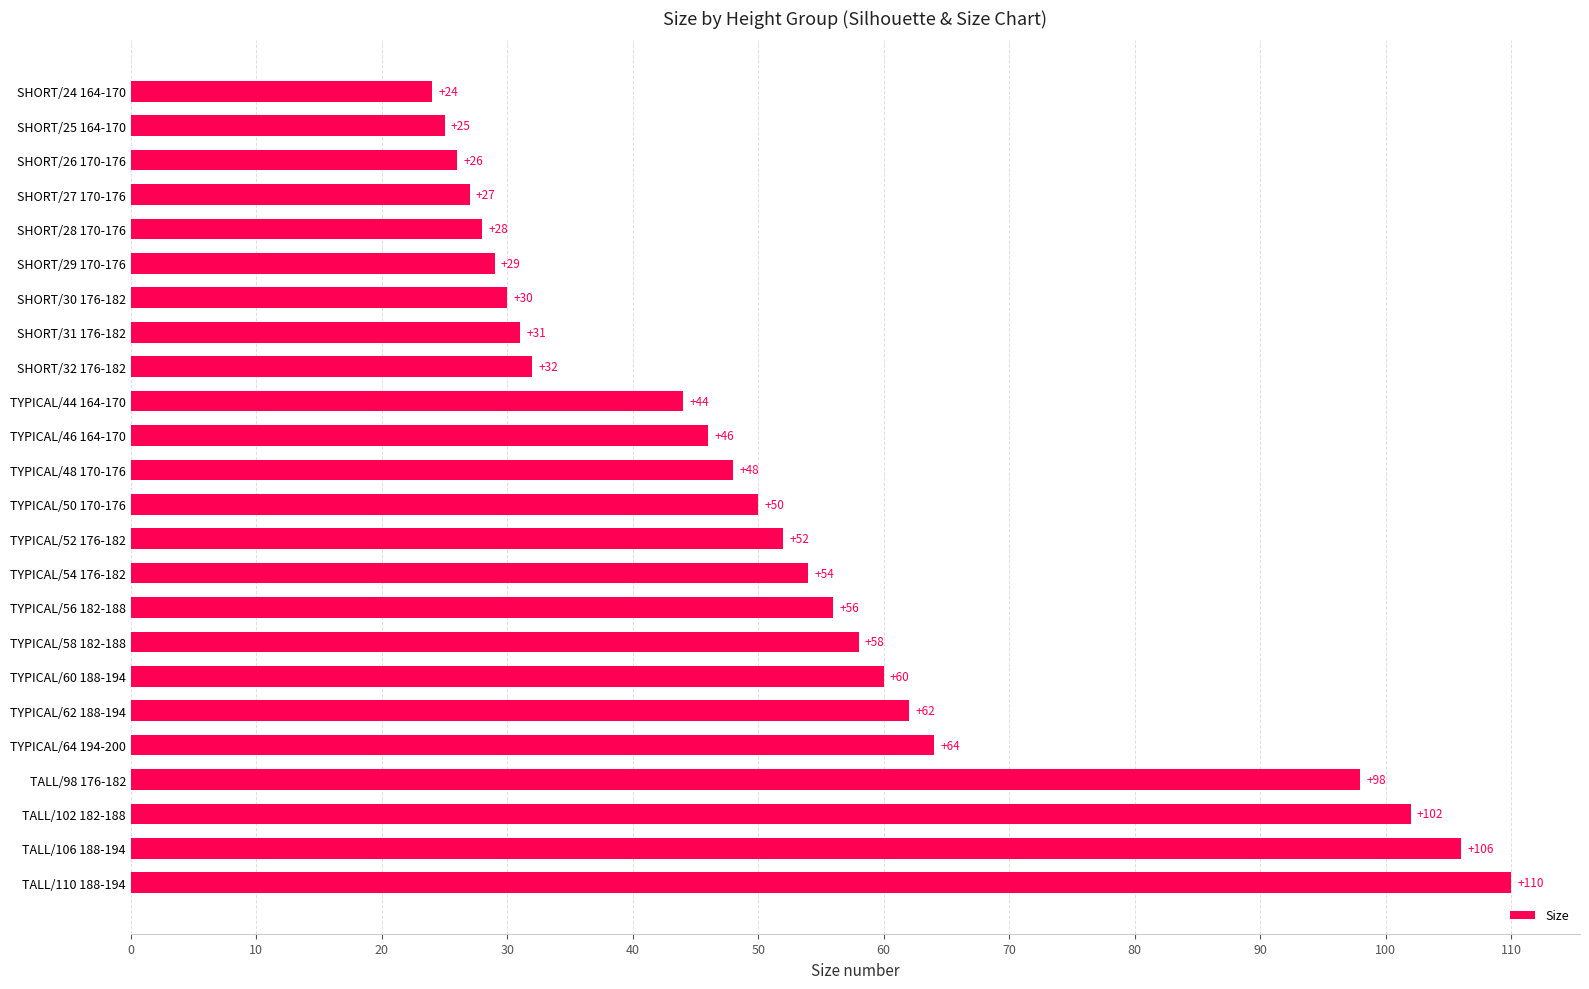

At which category does the chart reach its minimum across all series?

SHORT/24 164-170